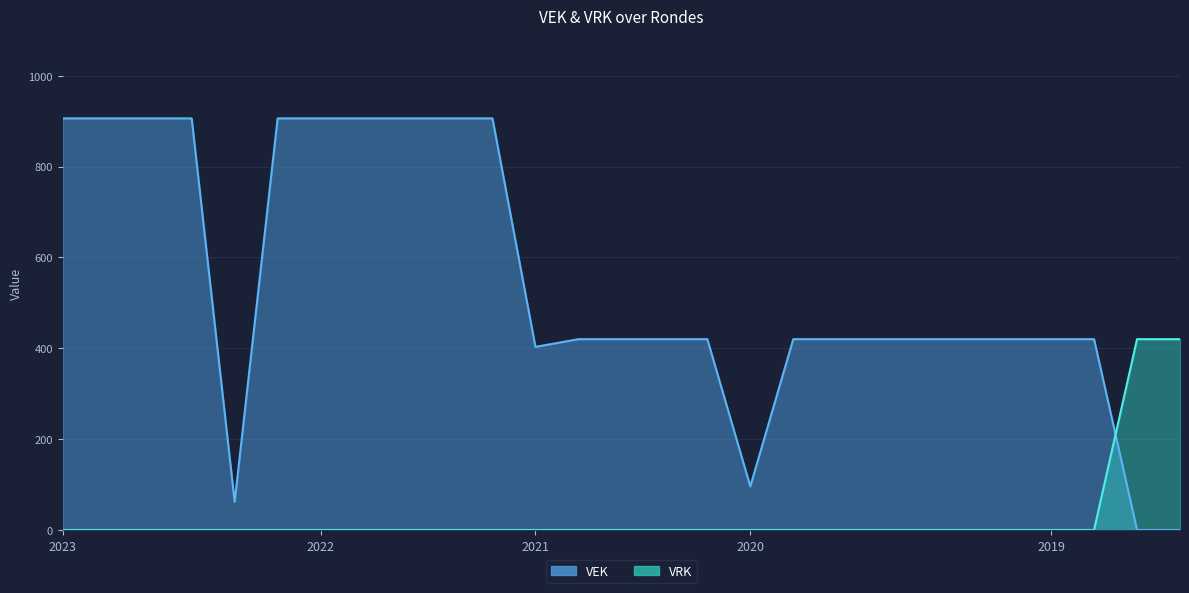

Rank the series by their average value, from highest to lowest.

VEK, VRK